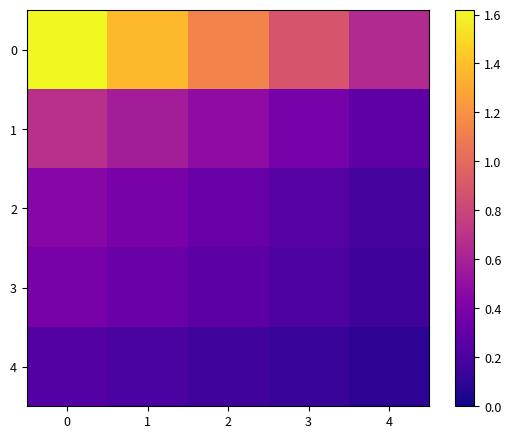

Reading left to right, list all the values displayed in this chart.

0: 0=1.6	1=1.4	2=1.1	3=0.9	4=0.6
1: 0=0.7	1=0.6	2=0.5	3=0.4	4=0.3
2: 0=0.4	1=0.4	2=0.3	3=0.2	4=0.2
3: 0=0.4	1=0.3	2=0.3	3=0.2	4=0.2
4: 0=0.2	1=0.2	2=0.2	3=0.1	4=0.1